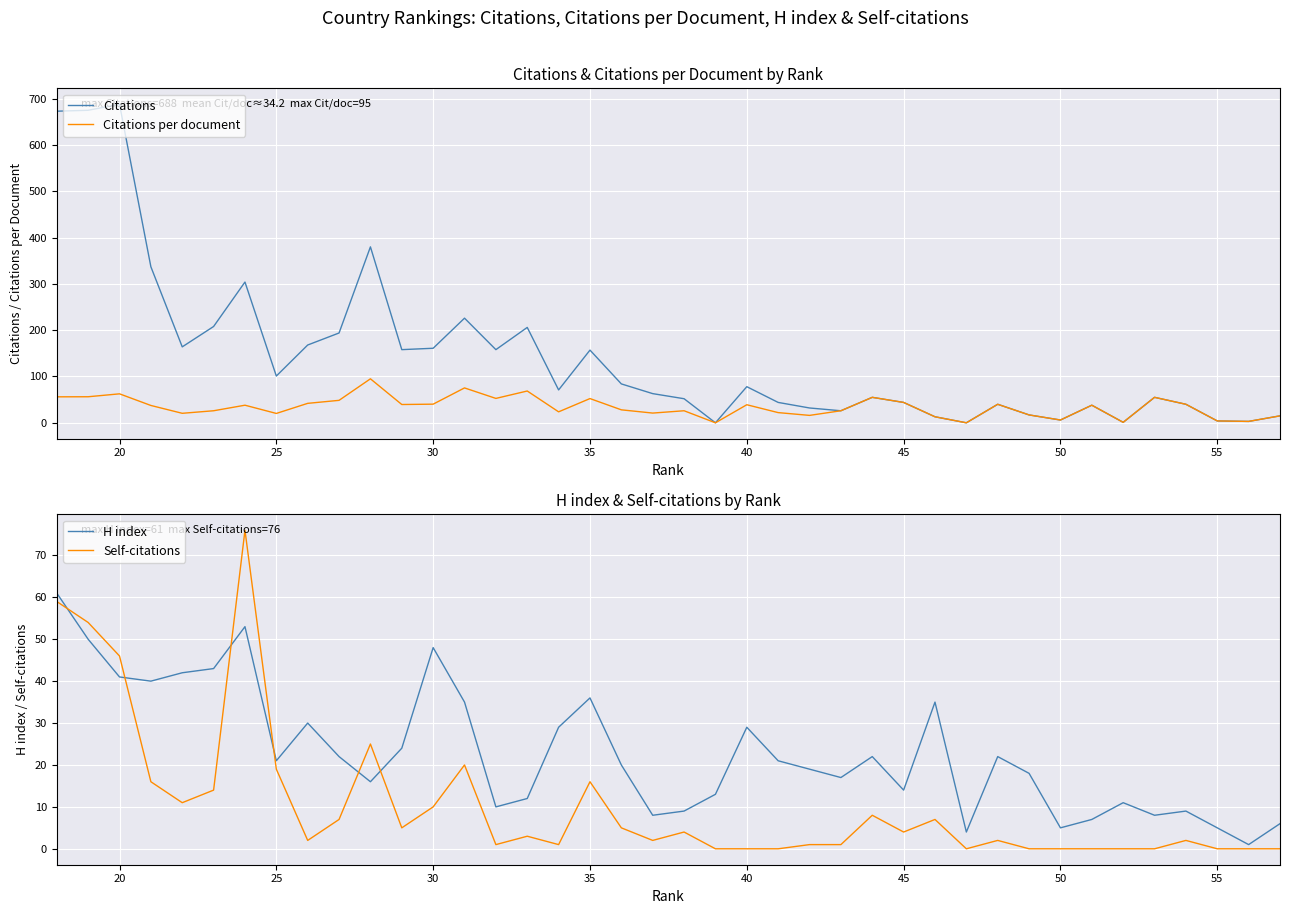

What is the sum of all Citations per document values?

1363.9